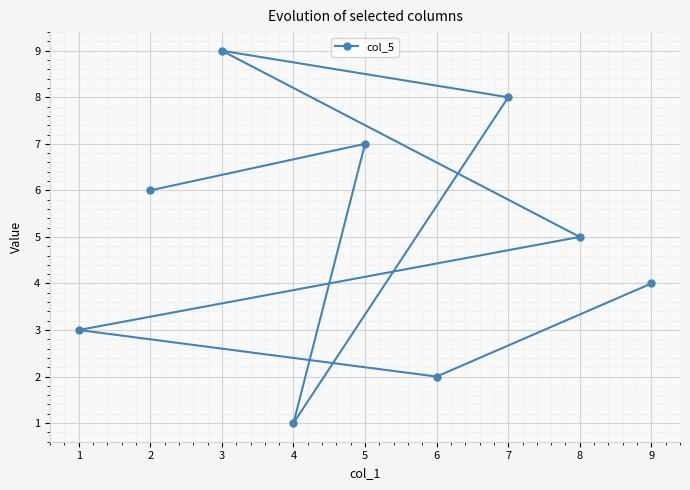

What is the sum of the values at 4 and 8?

6